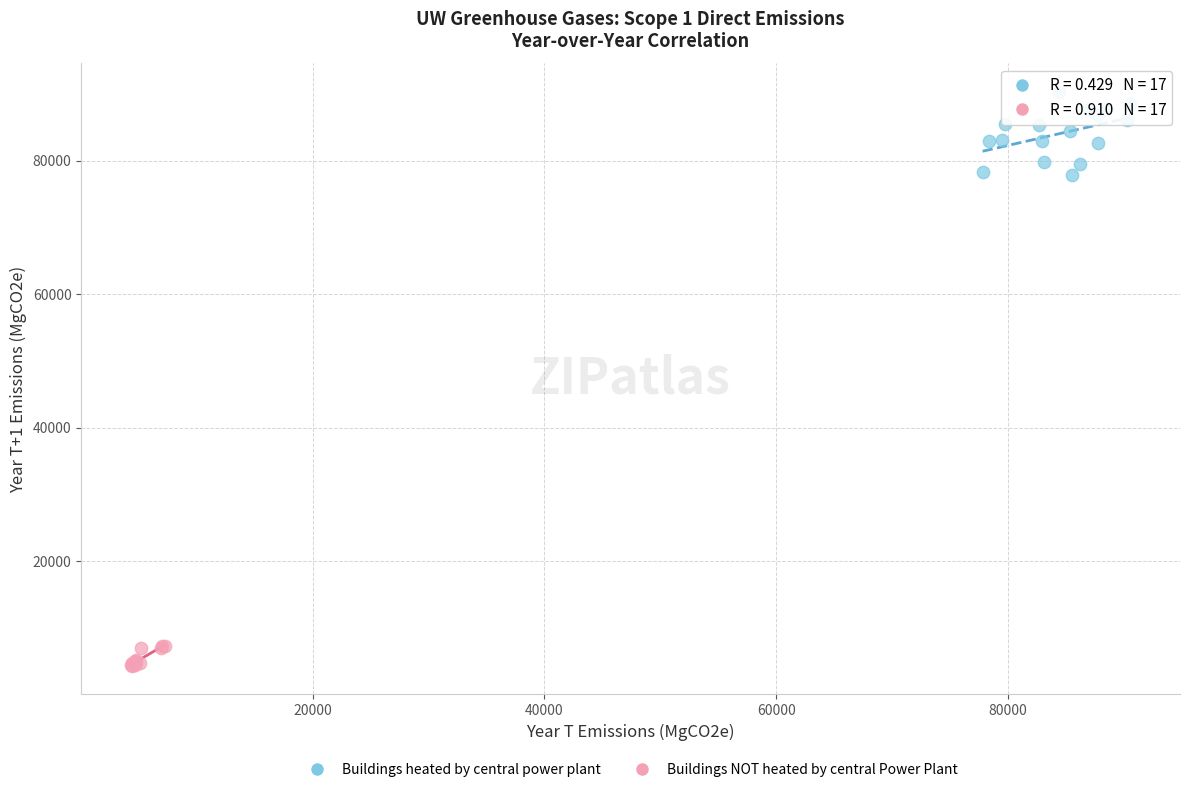

Which series has the widest spread of Y values?

Buildings heated by central power plant